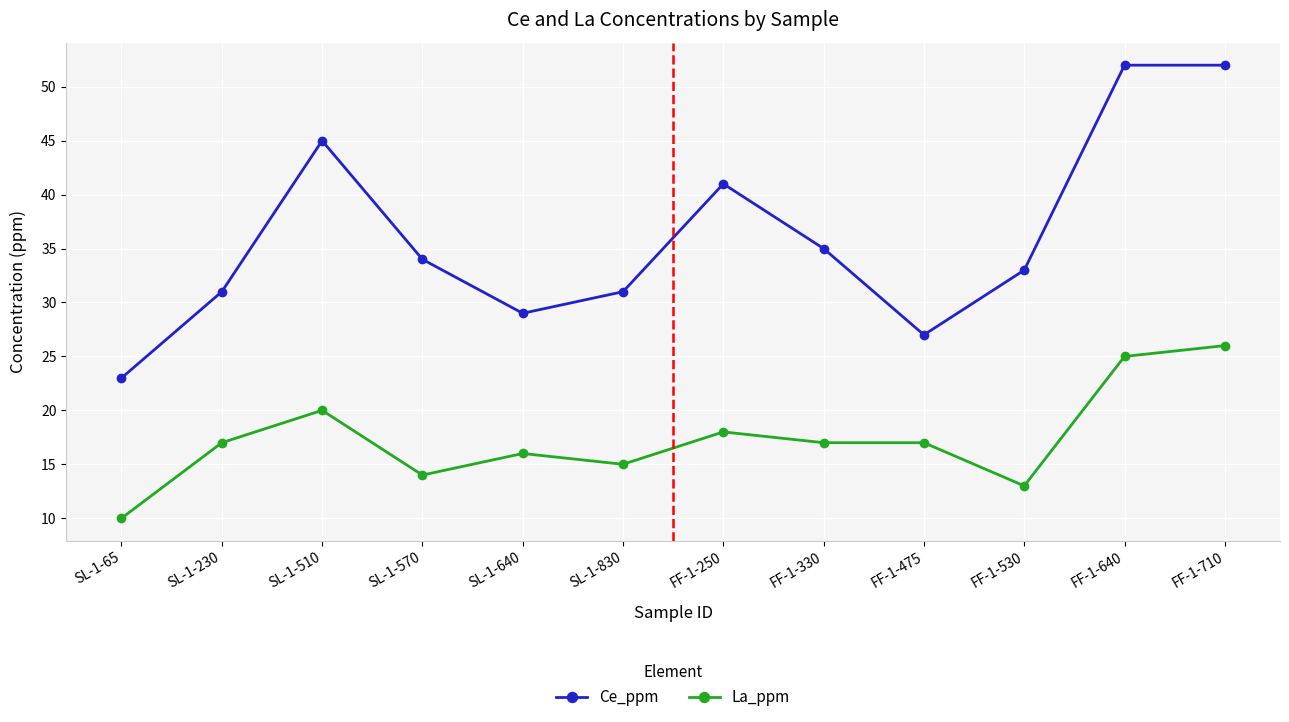

What is the approximate value of La_ppm at FF-1-475, to the nearest 5?

15